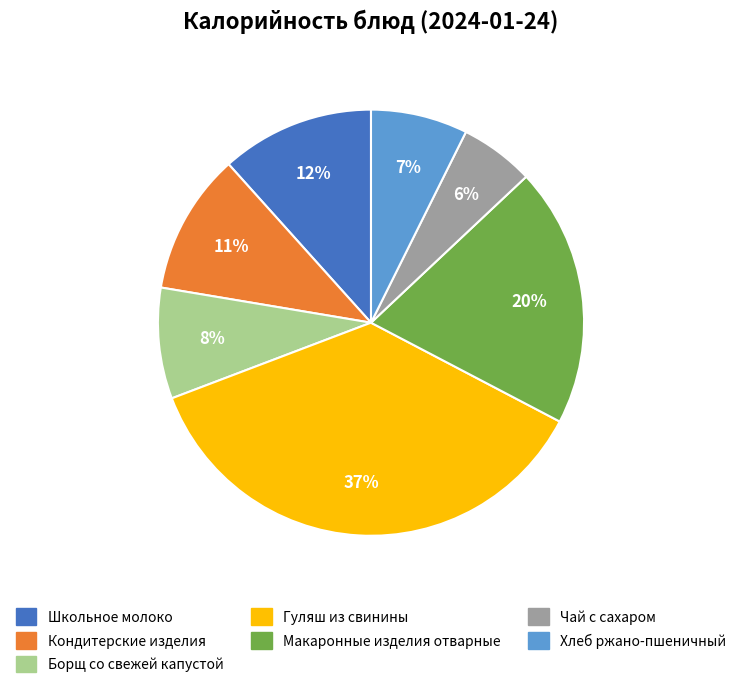

The Хлеб ржано-пшеничный slice represents 1% of the pie. True or false?

False